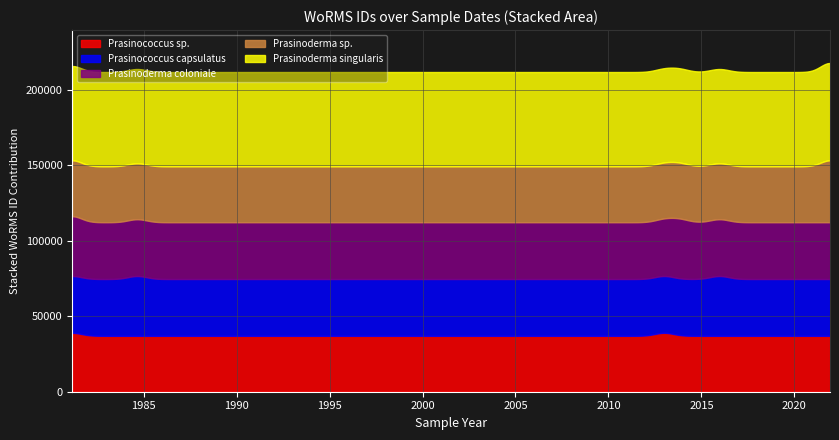

What is the maximum value for Prasinococcus sp.?

39009.7